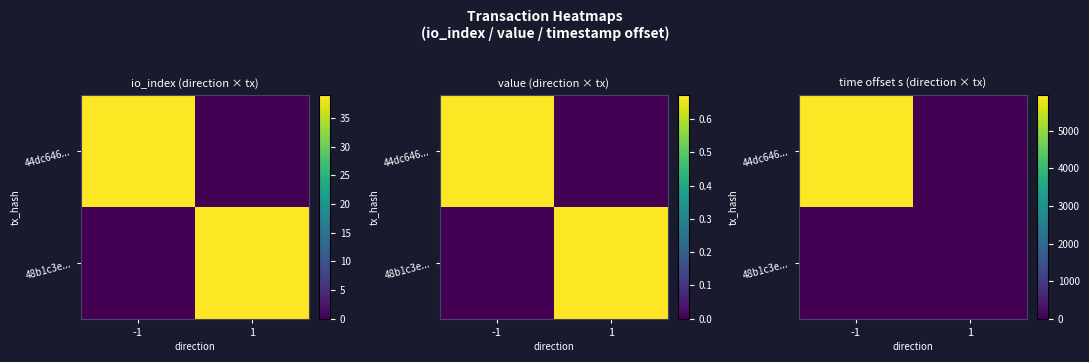

Which label corresponds to the largest value in the chart?

-1